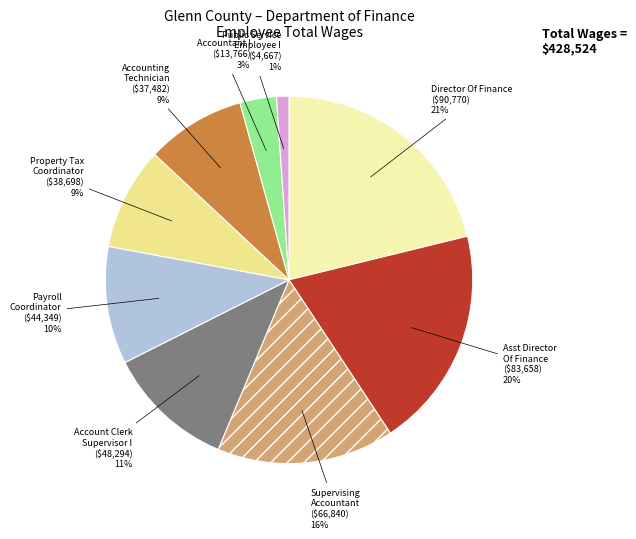

Count the number of slices in the pie.

9